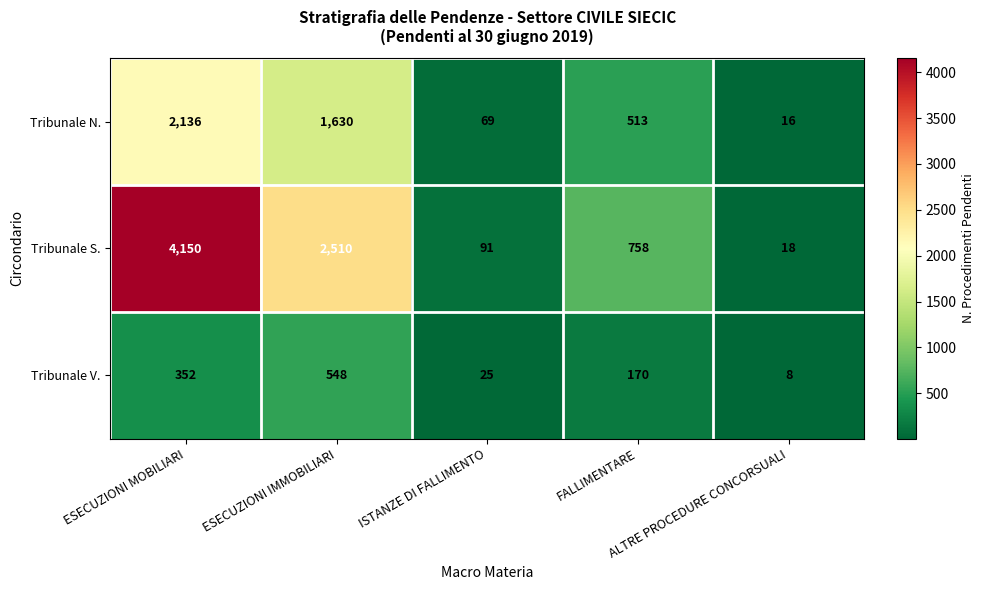

Rank the series by their average value, from highest to lowest.

Tribunale S., Tribunale N., Tribunale V.